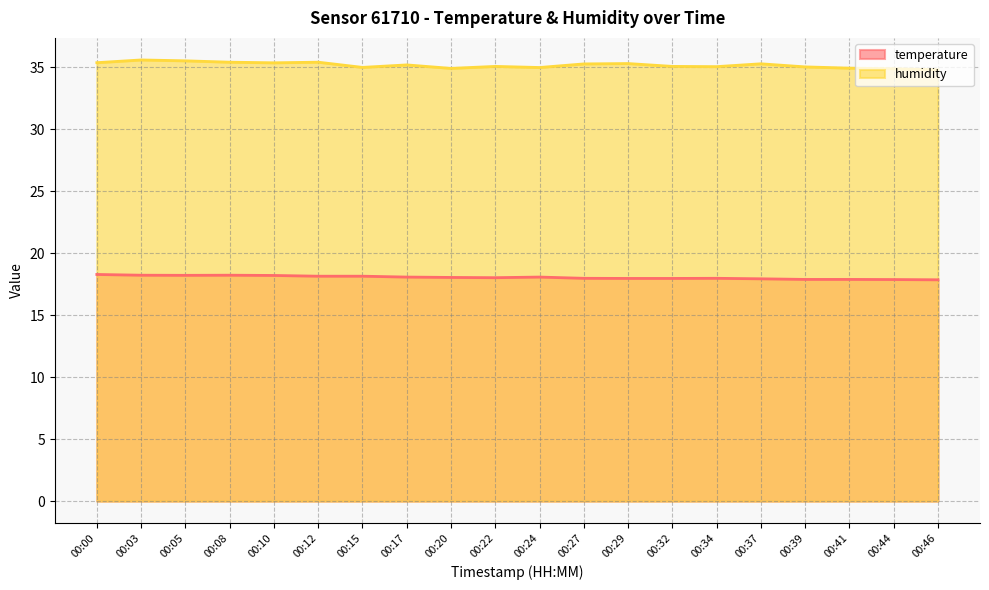

What is the greatest value displayed?

35.6